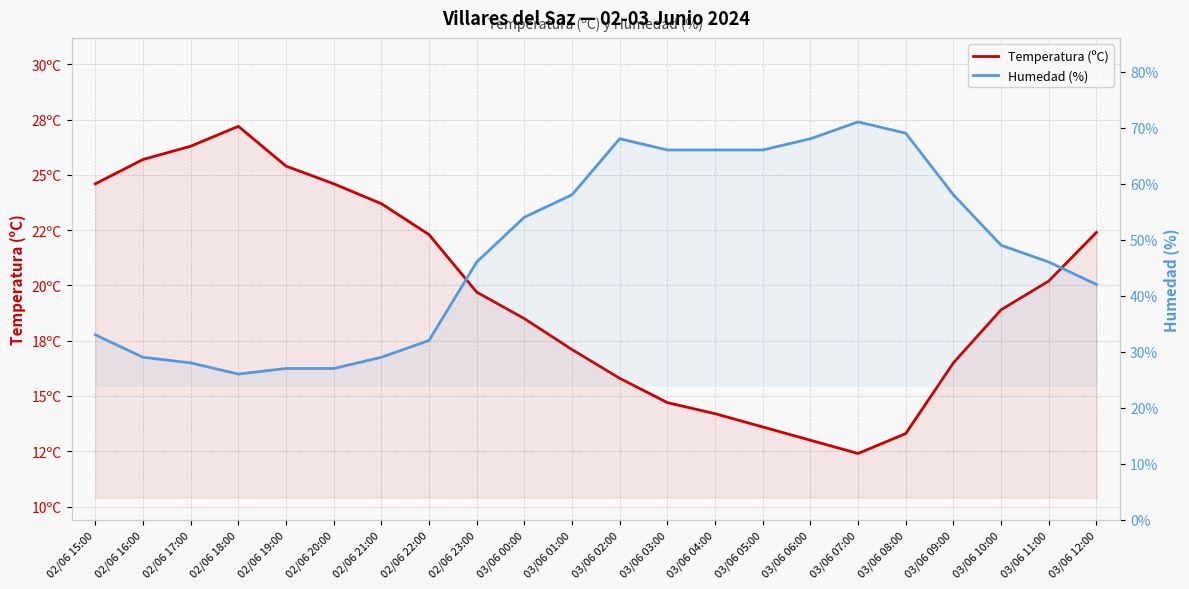

What is the average value of the Temperatura (ºC) series?

19.6